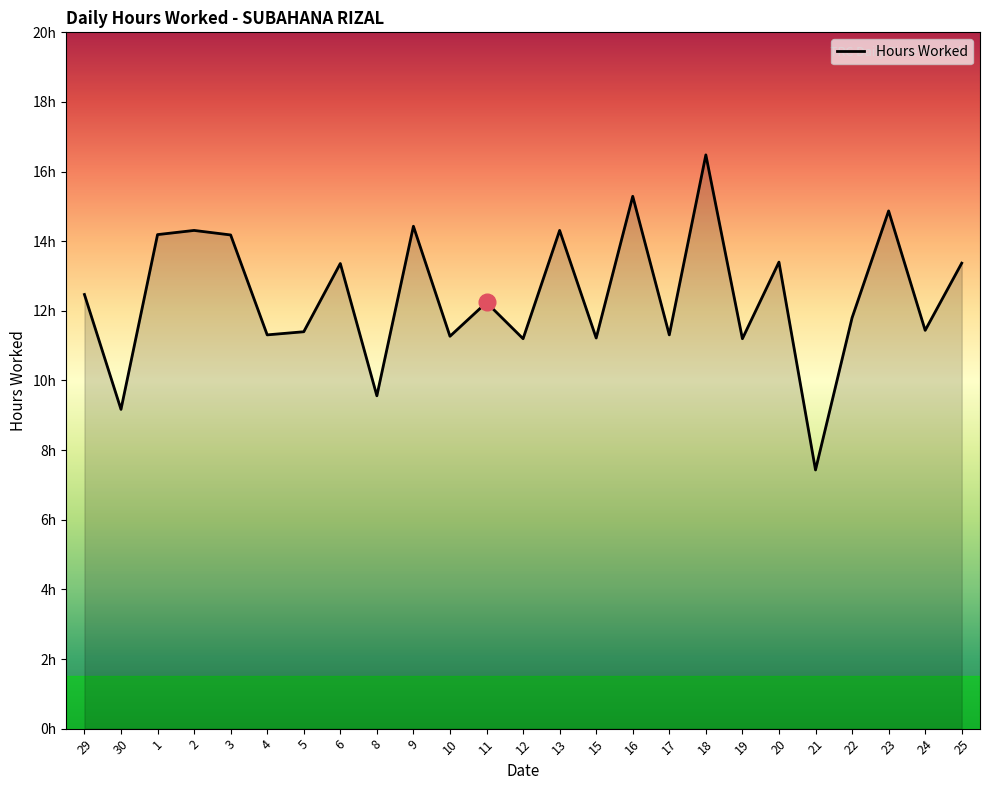

The value at 6 is 13.4. True or false?

True